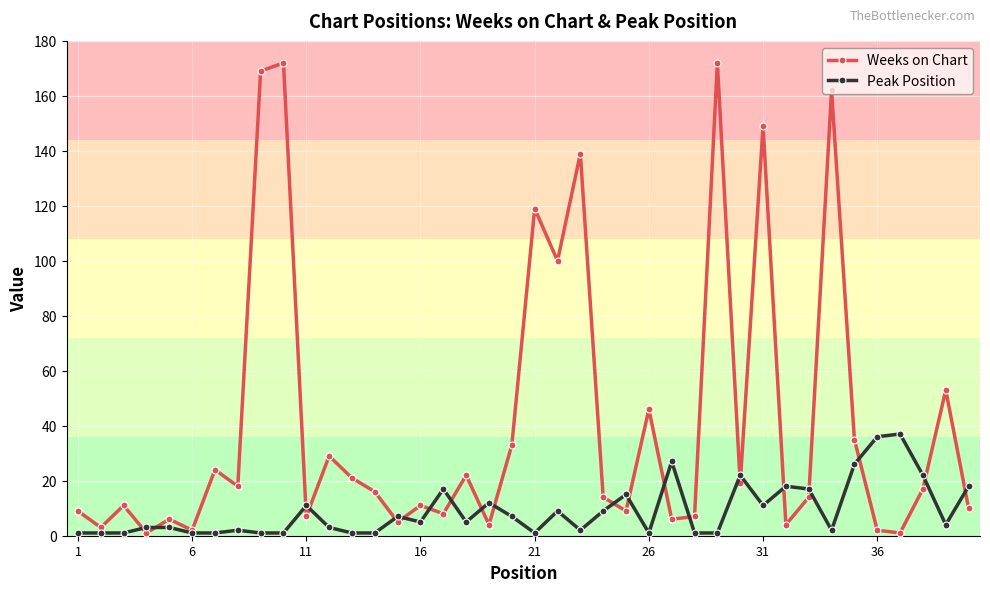

What is the maximum value for Peak Position?

37